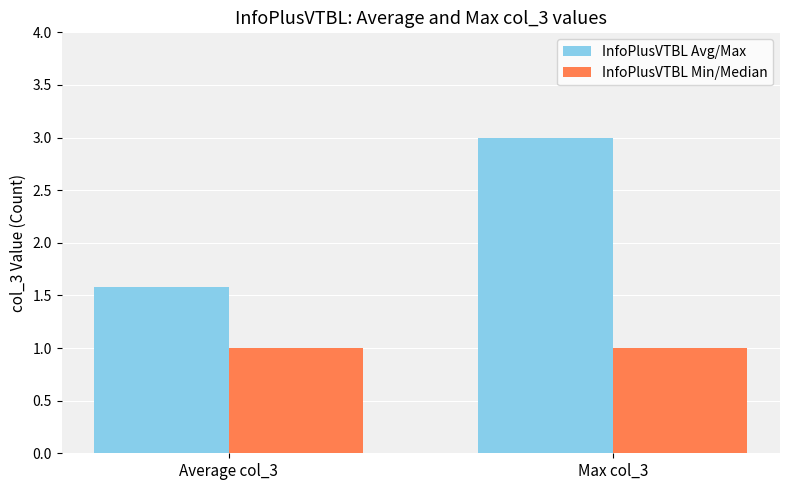

Which series has the widest spread of values?

InfoPlusVTBL Avg/Max